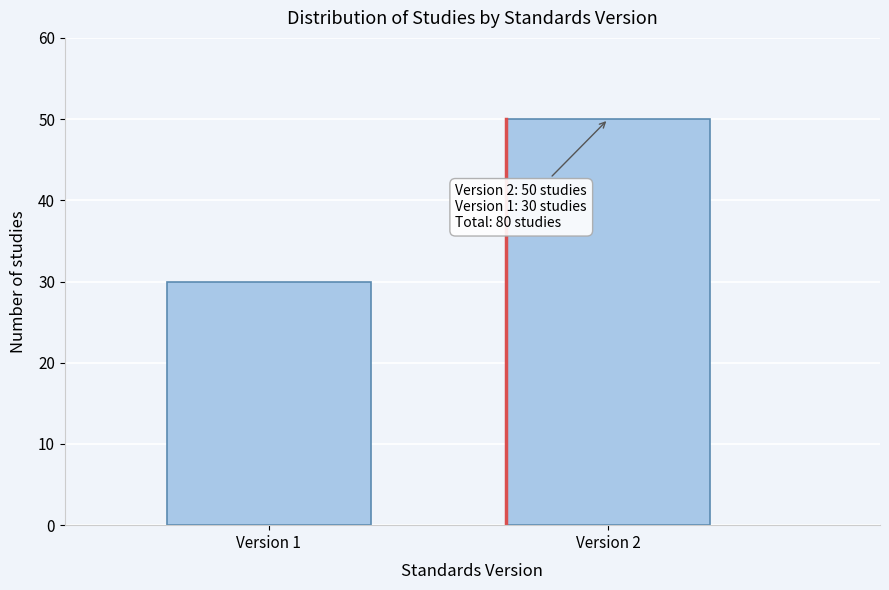

Reading left to right, extract all data points from this chart.

30	50